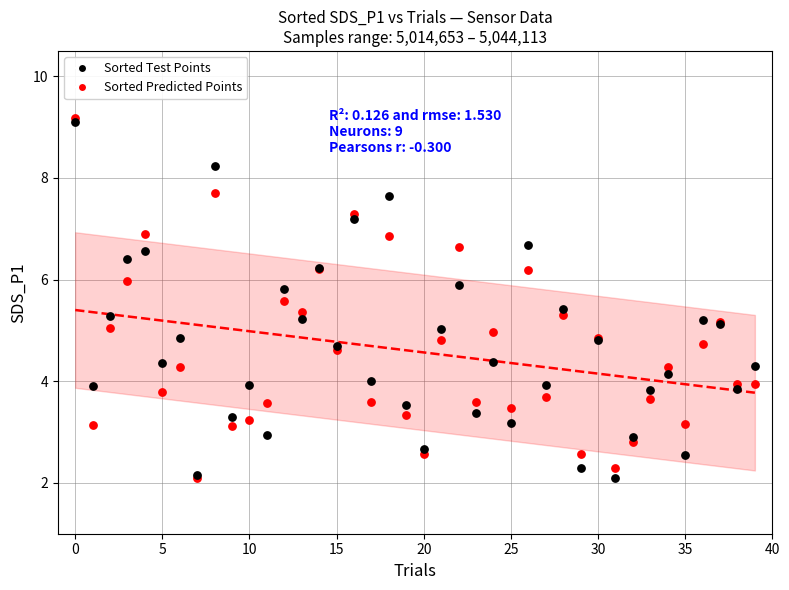

What are all the series names shown in the legend?

Sorted Test Points, Sorted Predicted Points